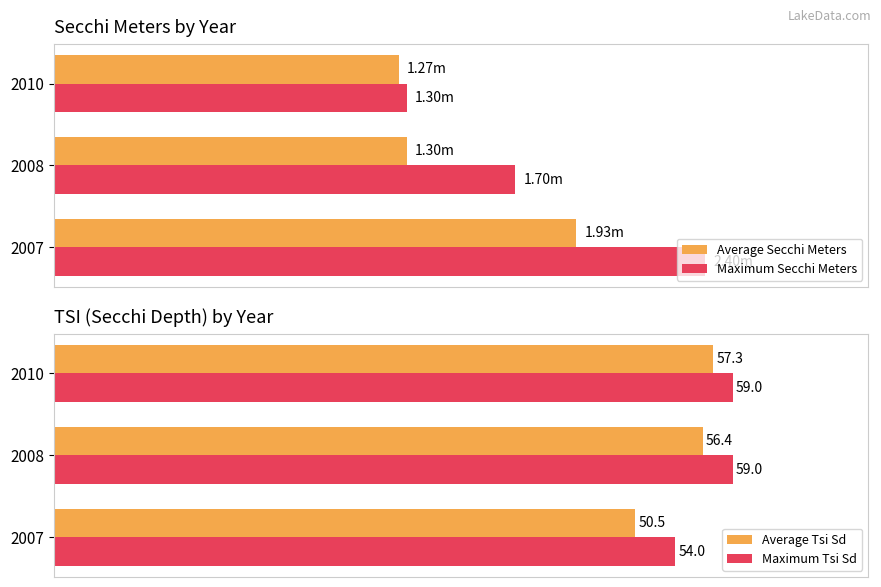

Which series has the widest spread of values?

Average Tsi Sd